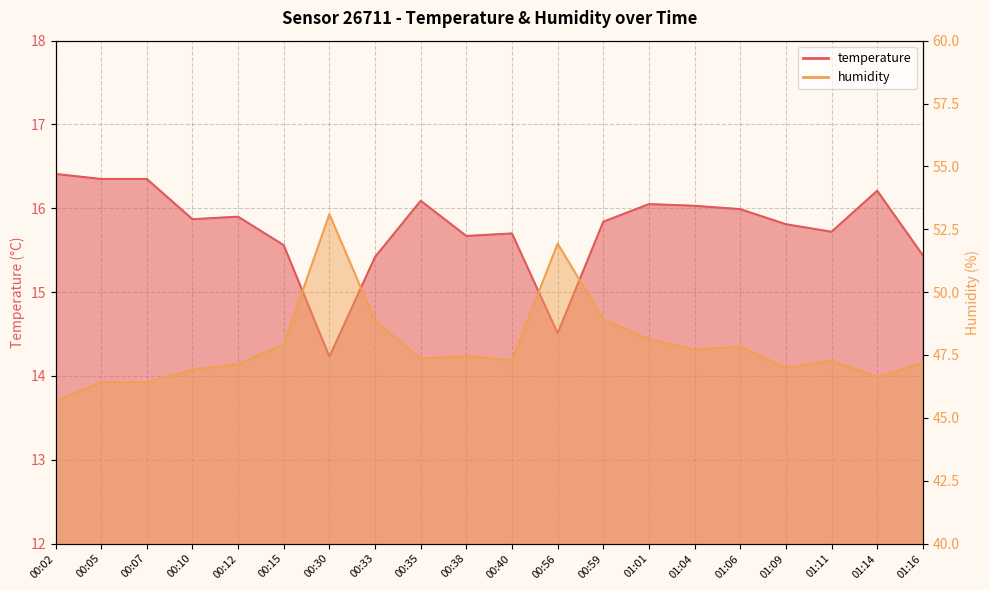

Which has a higher value, 00:05 or 01:16?

00:05